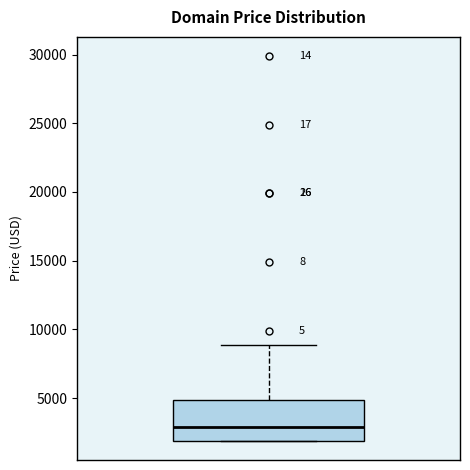

Where is the lower edge of the box on the y-axis? The values are not printed on the chart, so give them approximately, as read against the axis.

2000